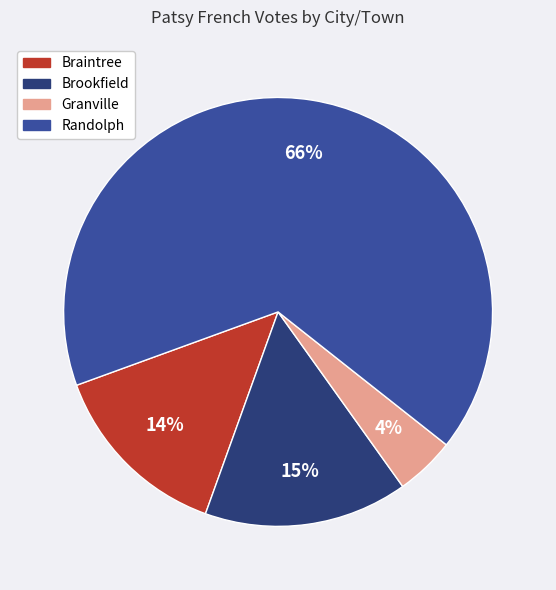

How many slices are in this pie chart?

4